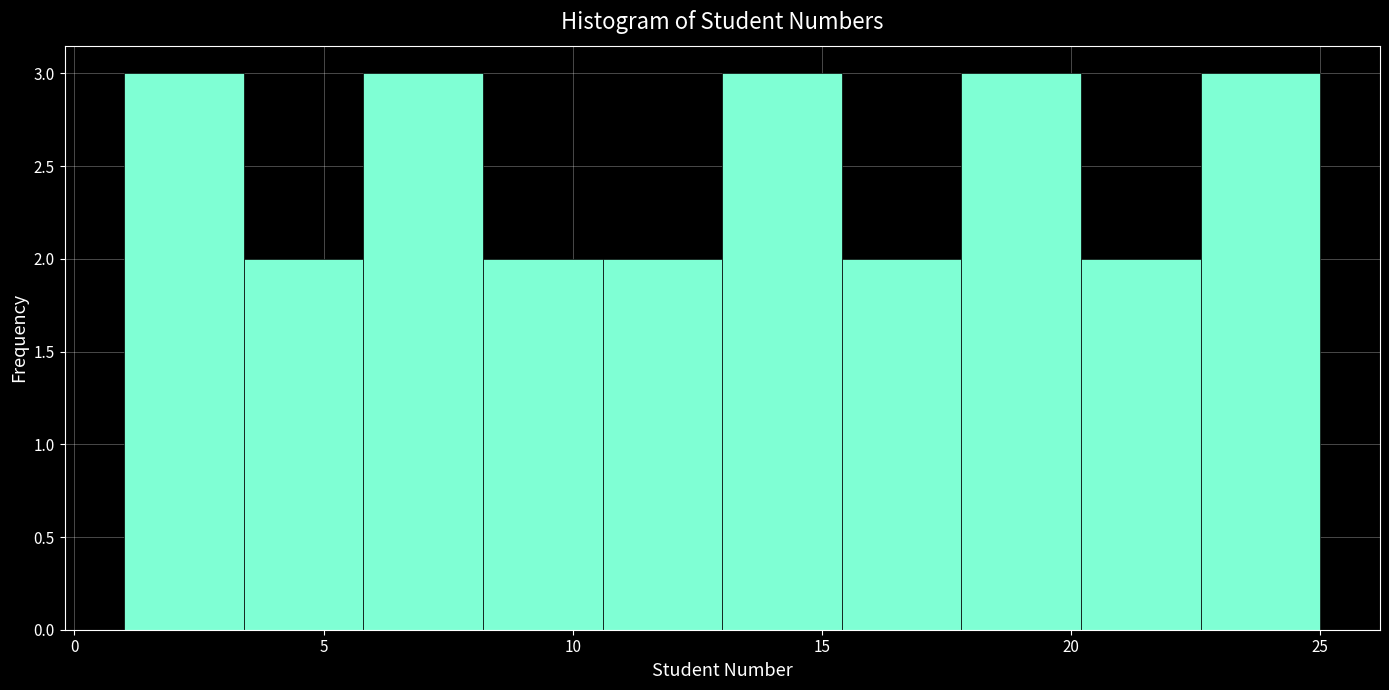

How tall is the bar that spans 22.6 to 25.0 on the x-axis? Neither the bar edges nor the heights are printed on the chart, so give them approximately, as read against the axes.

3